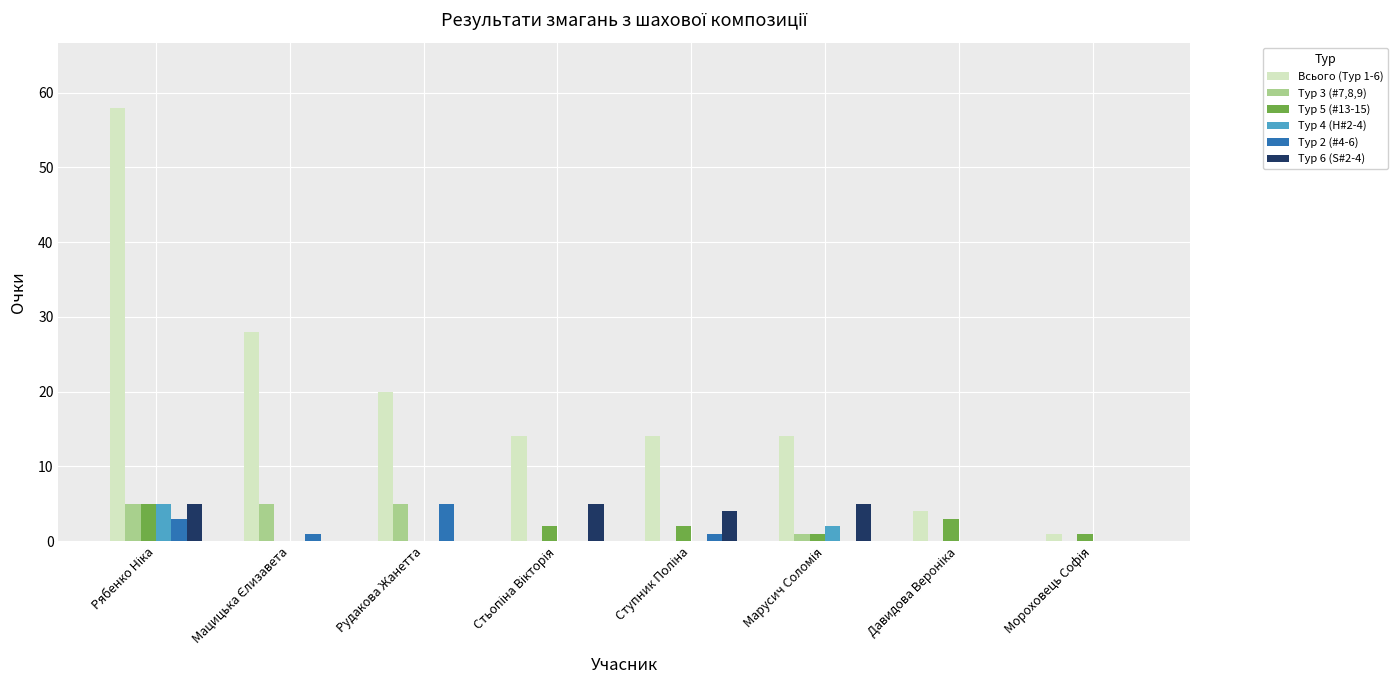

Which series has the largest total across all categories?

Всього (Тур 1-6)